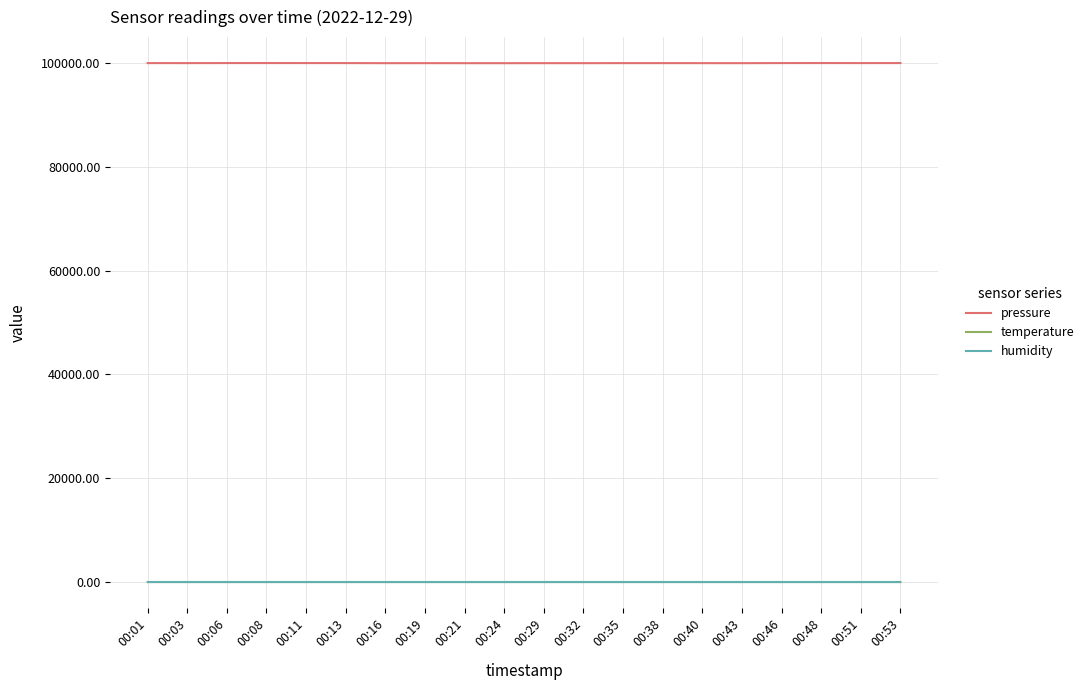

What are all the series names shown in the legend?

pressure, temperature, humidity